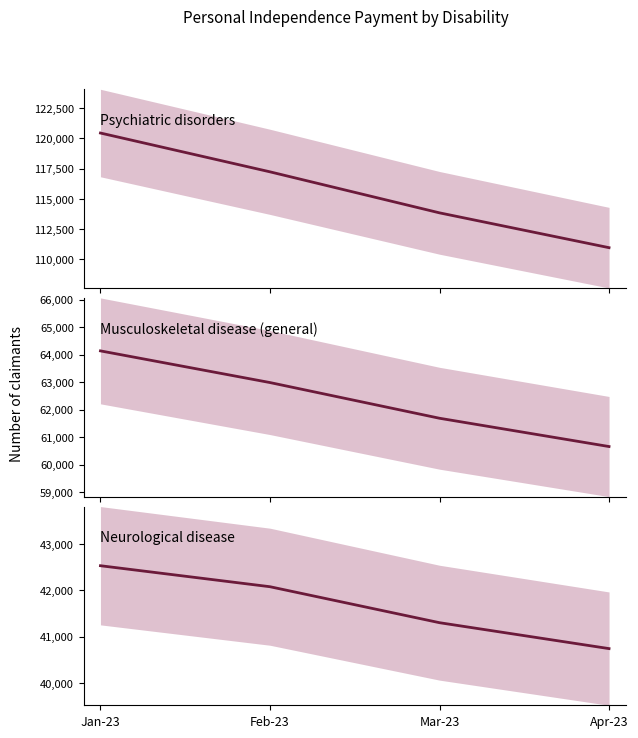

Which has a higher value, Feb-23 or Jan-23?

Jan-23